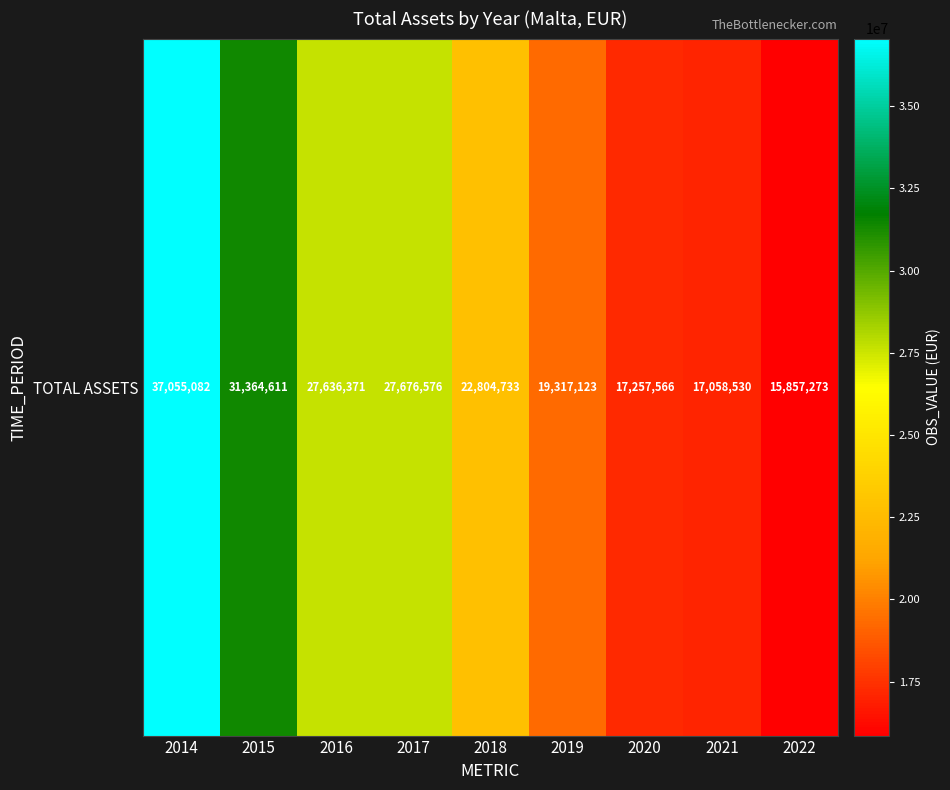

What is the sum of all values?

216027865